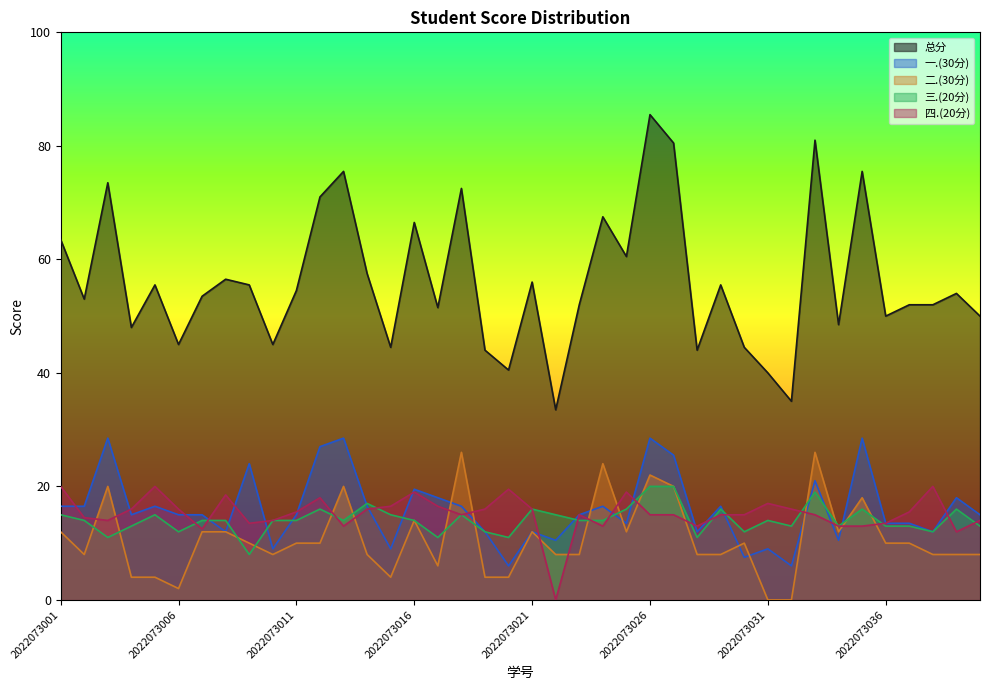

What is the total value across all series at 2022073014?

115.0